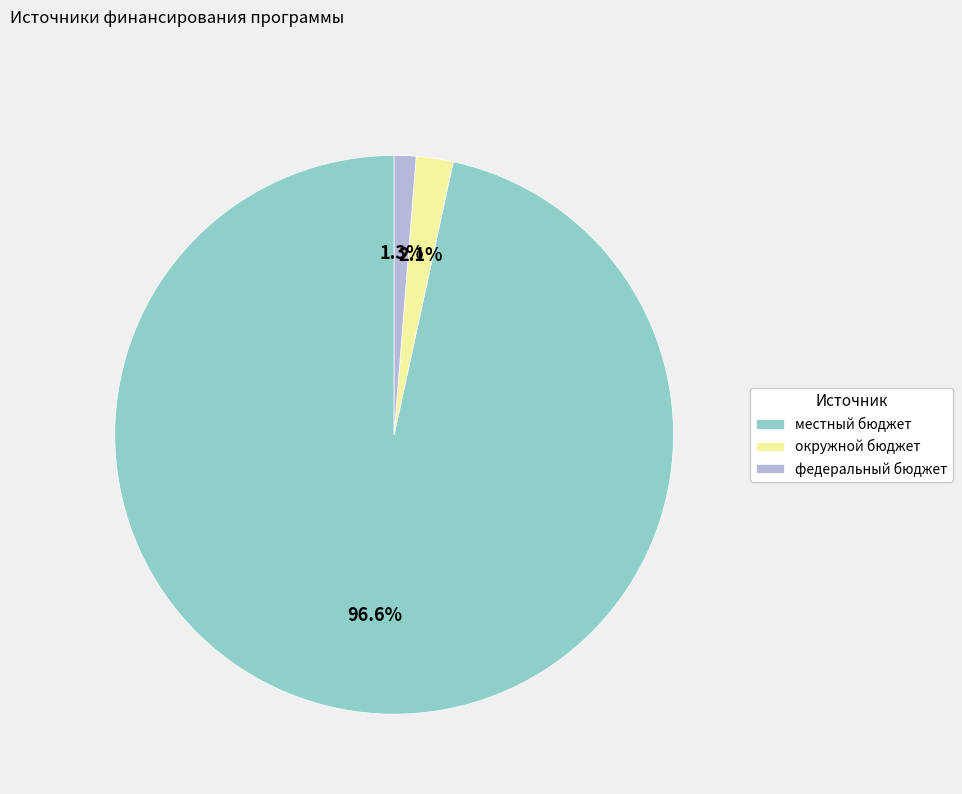

What is the majority slice?

местный бюджет